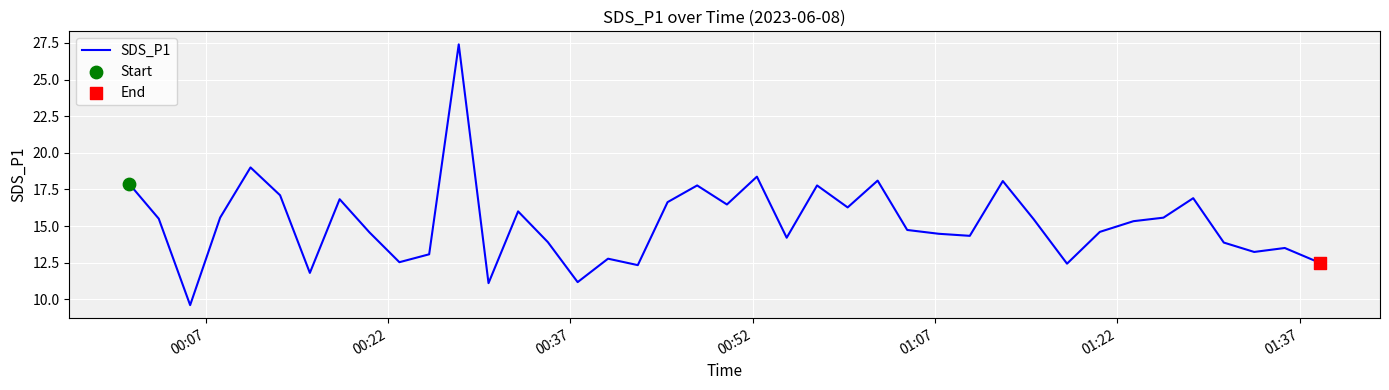

What is the difference between the maximum and minimum values?

17.8